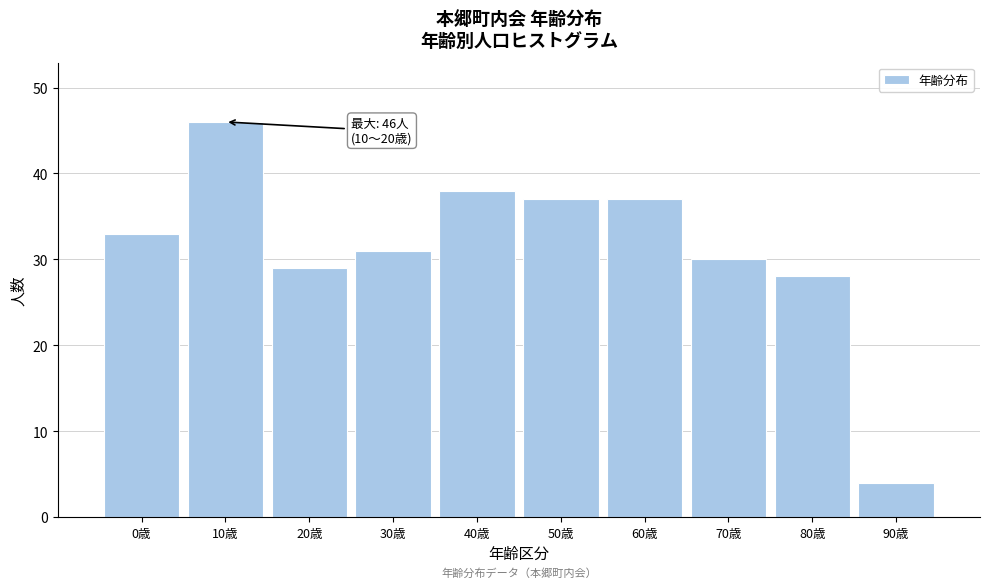

Reading left to right, list all the values displayed in this chart.

0歳=33	10歳=46	20歳=29	30歳=31	40歳=38	50歳=37	60歳=37	70歳=30	80歳=28	90歳=4